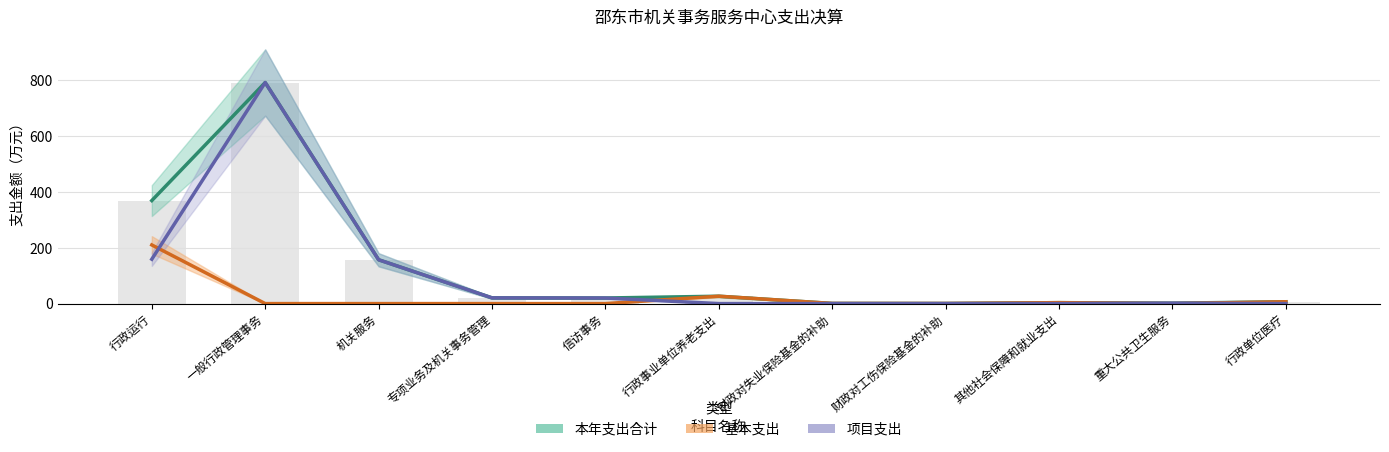

What is the difference between the 本年支出合计 values at 一般行政管理事务 and 行政运行?

423.3